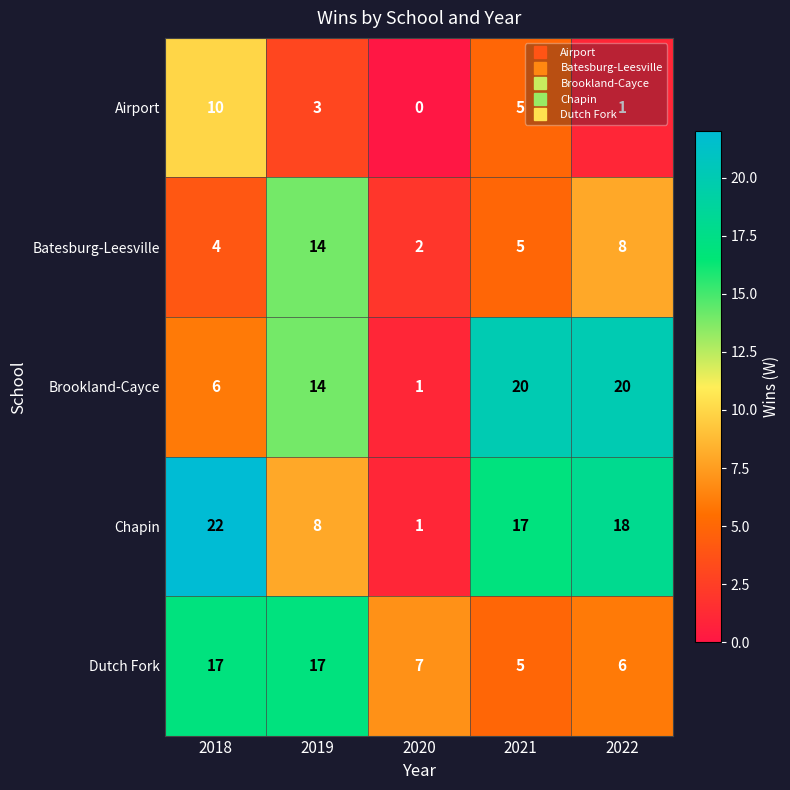

The value of Airport at 2019 is 3. True or false?

True